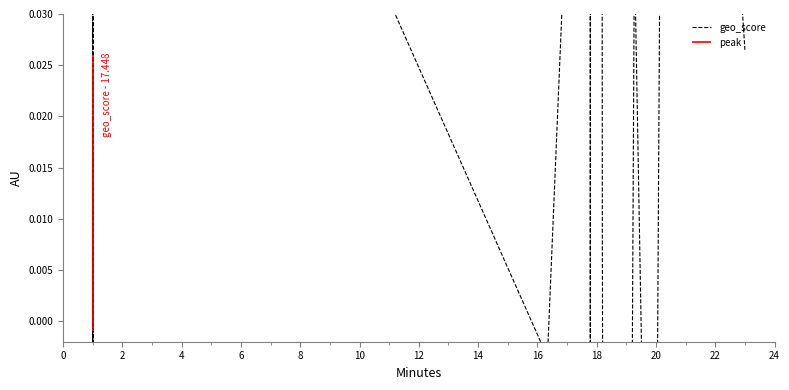

Reading left to right, extract all data points from this chart.

-0.0	0.0	-0.1	0.1	-0.1	-0.4	-0.2	0.1	0.1	-0.2	0.1	0.0	0.0	0.1	0.0	0.1	-0.0	0.1	-0.0	-0.0	-0.0	-0.0	-0.0	-0.0	0.1	0.1	0.1	0.1	0.0	0.1	0.0	-0.4	0.0	-0.0	-0.0	-0.0	0.1	0.0	0.1	0.0